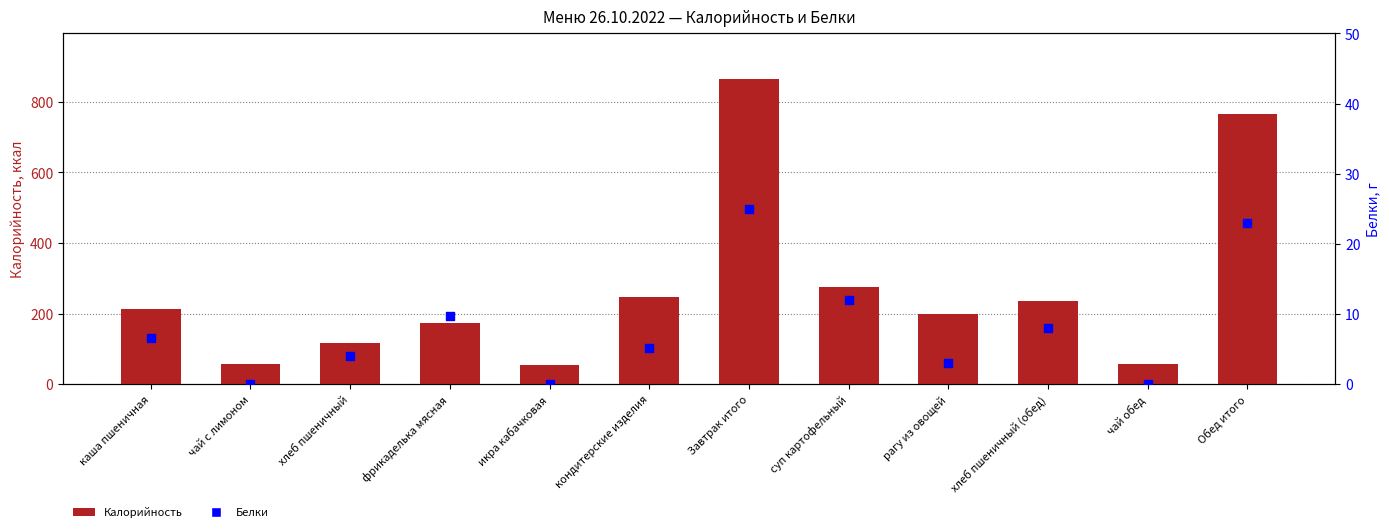

Which series has the largest total across all categories?

Калорийность